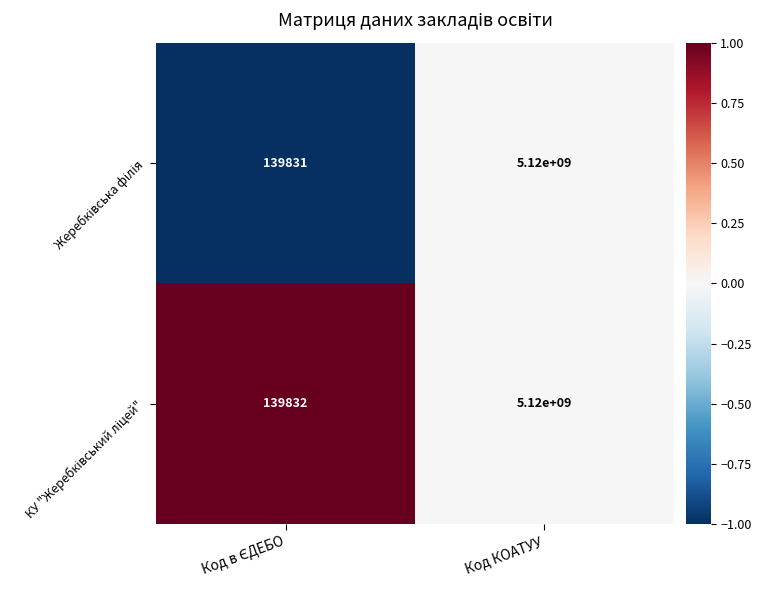

What is the maximum value shown in the chart?

5120000000